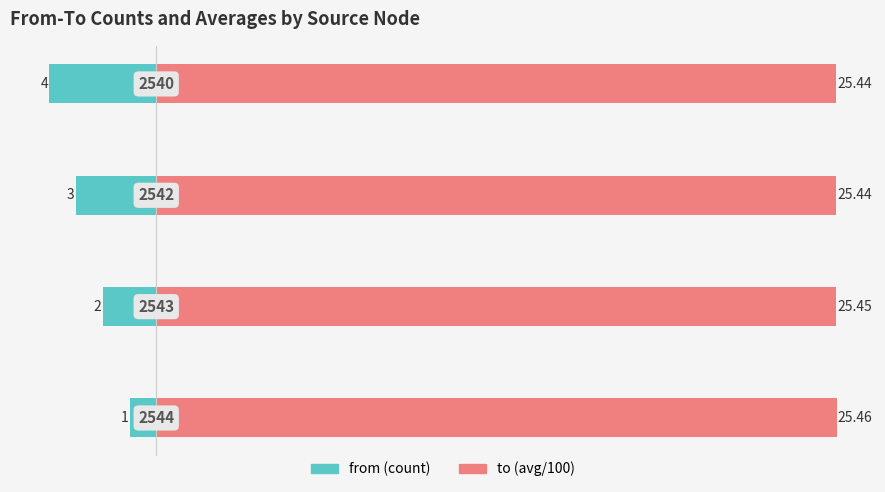

How many bars are there in total?

8